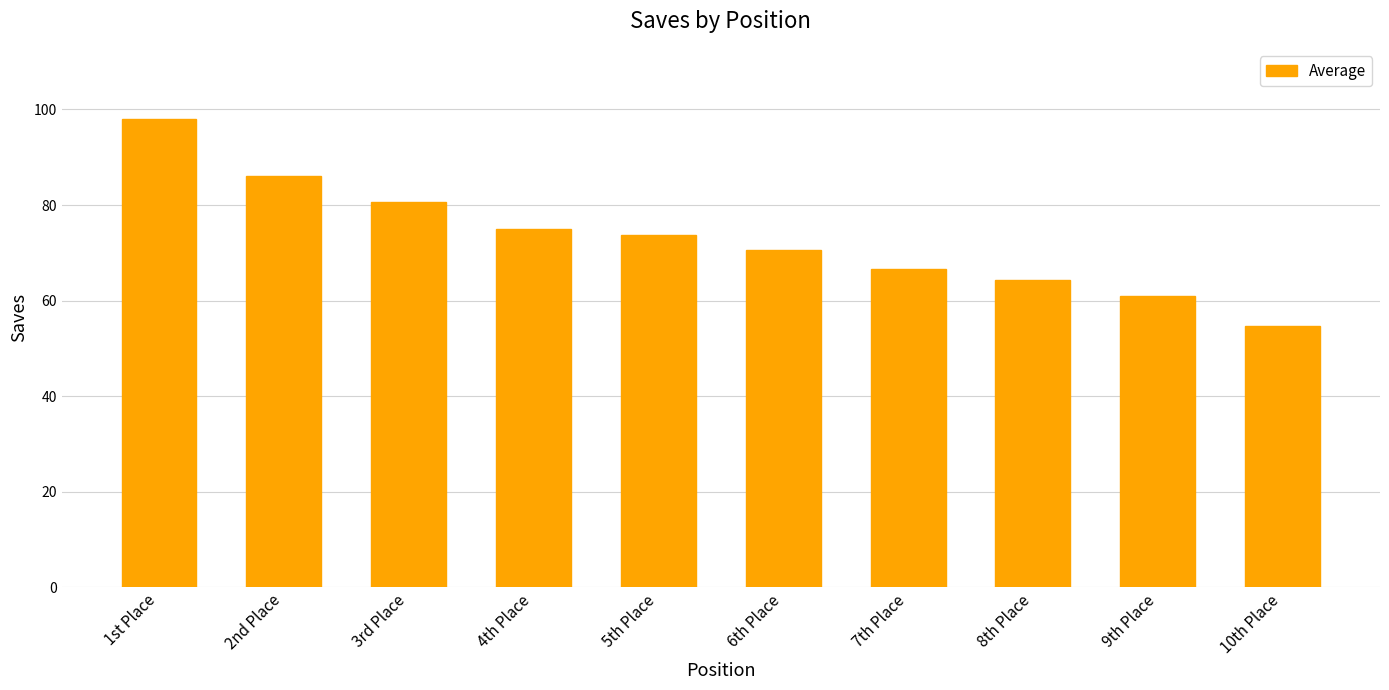

True or false: the data shows 124.6 at 3rd Place.

False